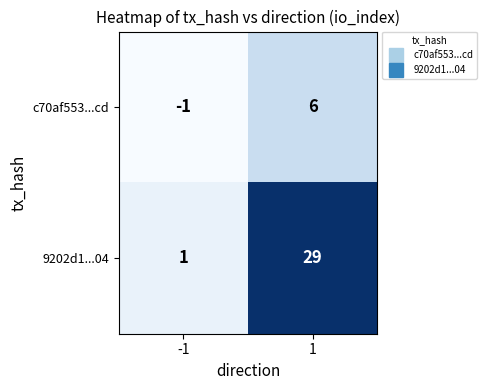

How many categories are shown in the chart?

2